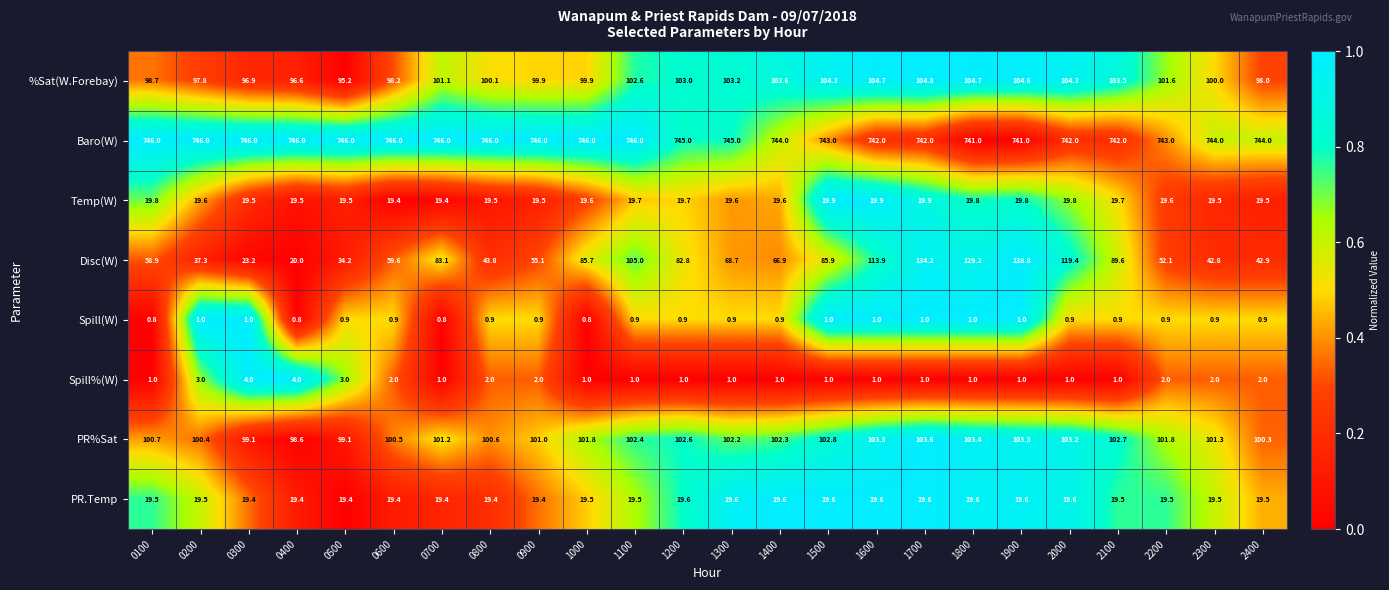

Which series changed the most between 0400 and 0900?

Disc(W)